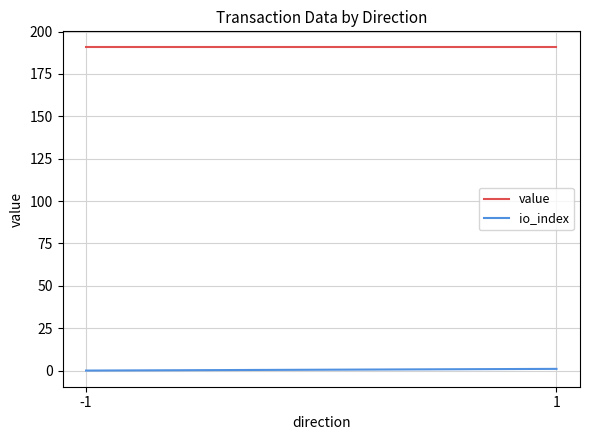

What is the maximum value shown in the chart?

190.6